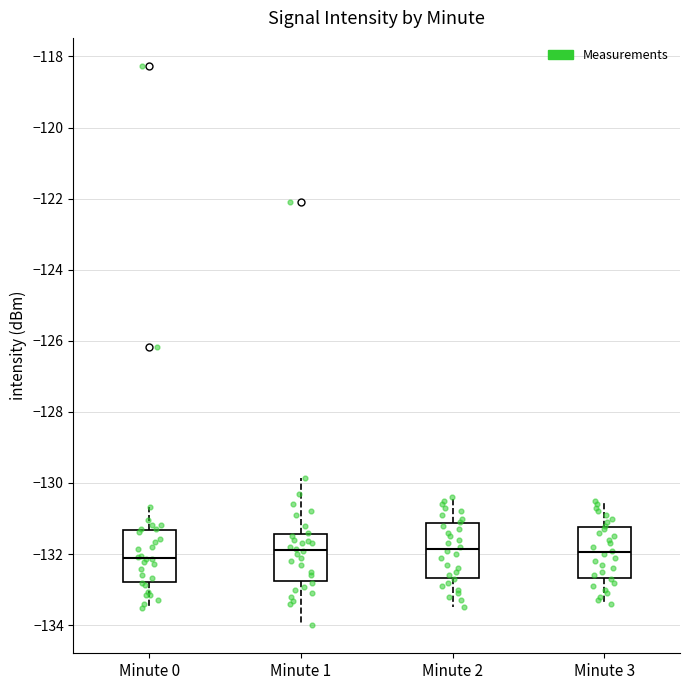

Reading left to right, transcribe this box plot: for each box, give where its median line is, the range the box spans, and where its two whiskers end, as read against the y-axis. The values are not printed on the chart, so give them approximately, as read against the axis.

Minute 0: median -132.0, box -132.8 to -131.4, whiskers -133.6 to -130.6
Minute 1: median -131.8, box -132.8 to -131.4, whiskers -134.0 to -129.8
Minute 2: median -131.8, box -132.6 to -131.2, whiskers -133.4 to -130.4
Minute 3: median -132.0, box -132.6 to -131.2, whiskers -133.4 to -130.4